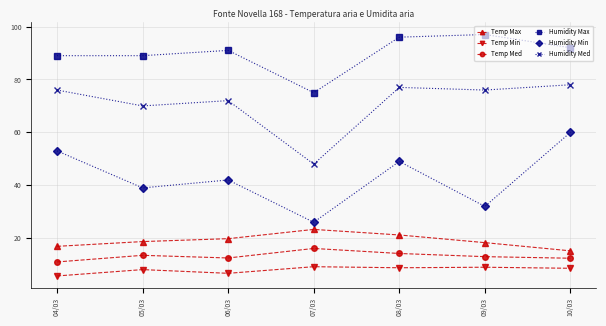

What is the difference between the Humidity Min values at 08/03 and 06/03?

7.0